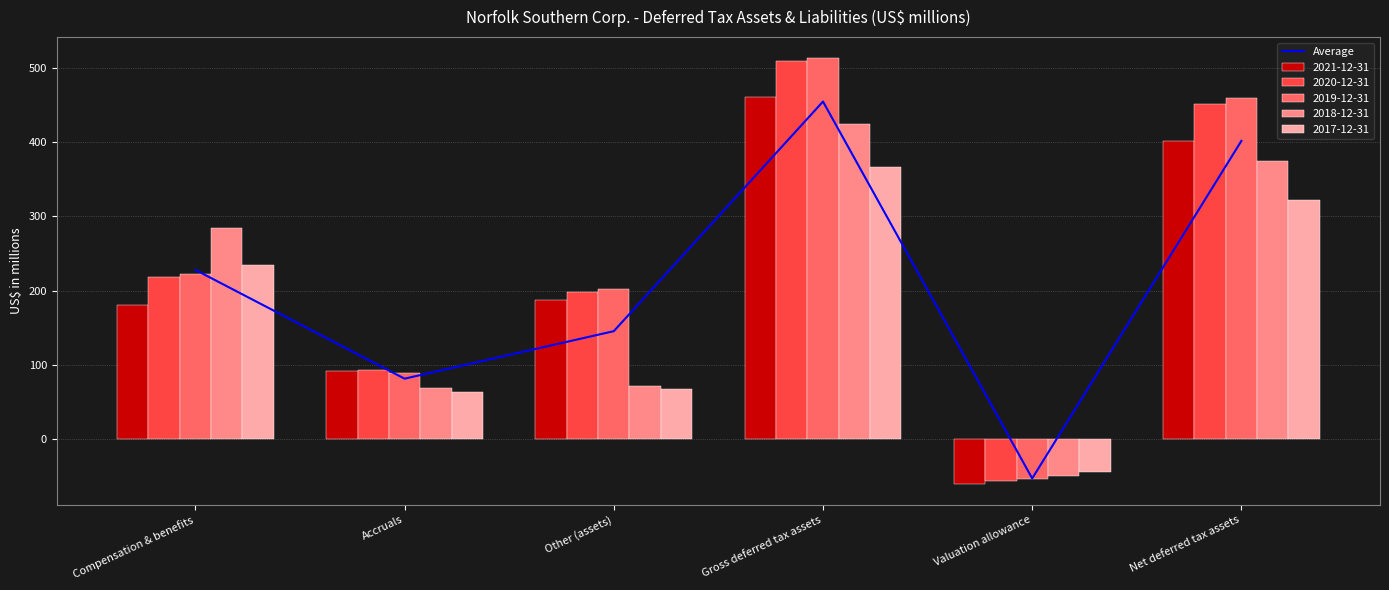

List the labels in order of value, largest first.

Gross deferred tax assets, Net deferred tax assets, Compensation & benefits, Other (assets), Accruals, Valuation allowance